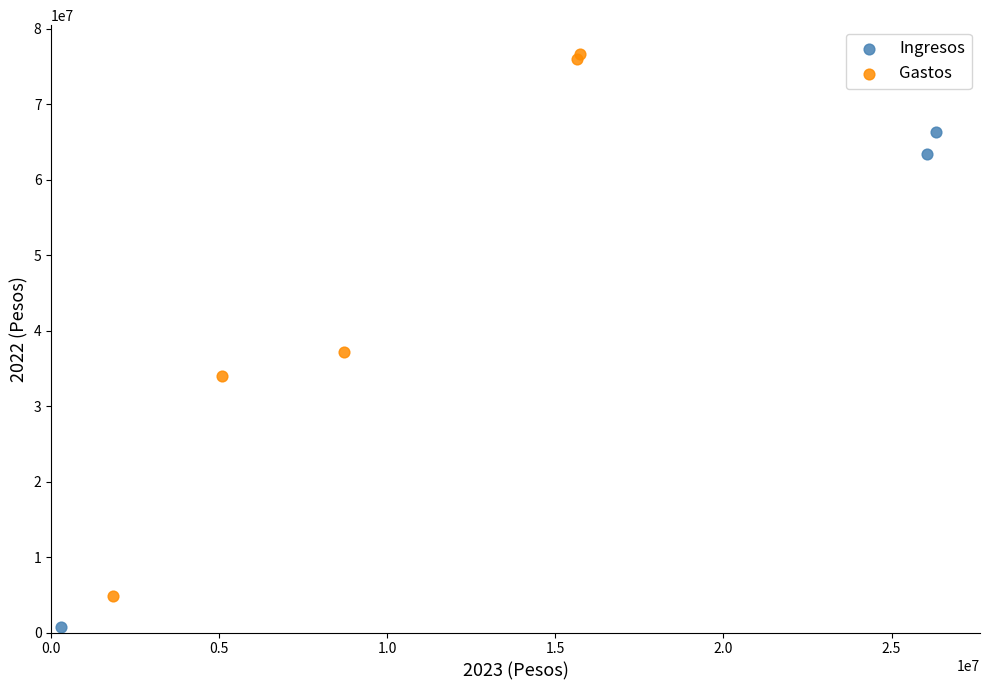

Which series reaches the maximum Y coordinate?

Gastos